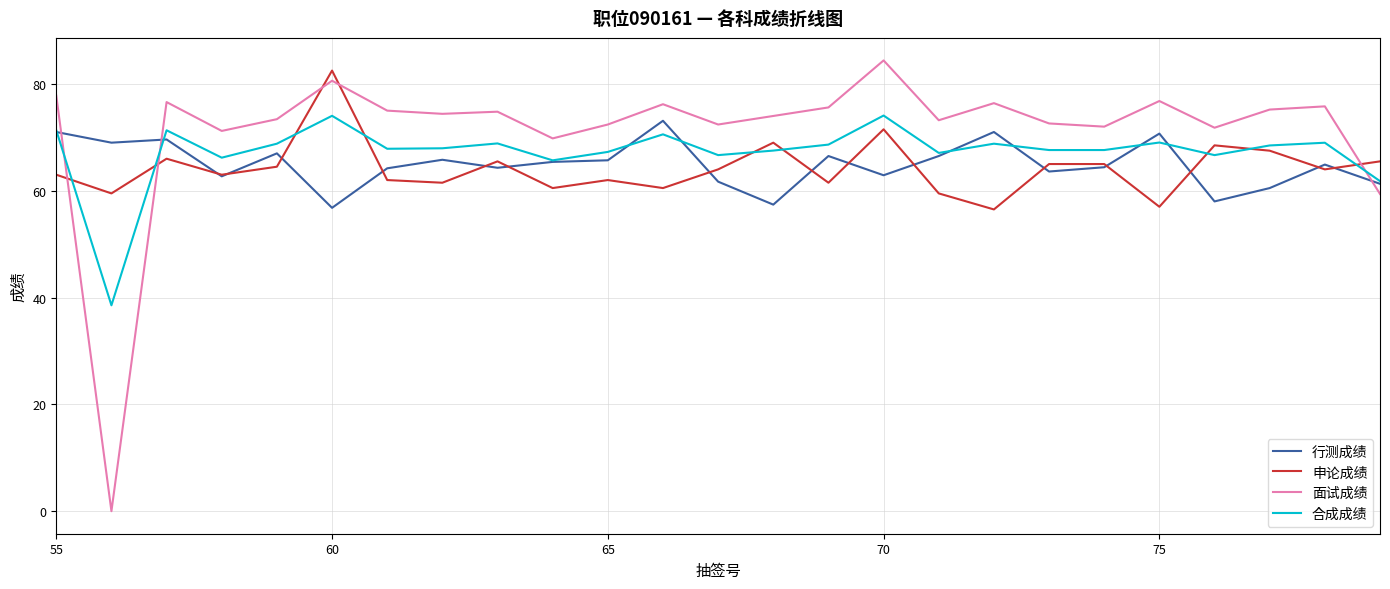

How many times do 面试成绩 and 申论成绩 cross each other?

5